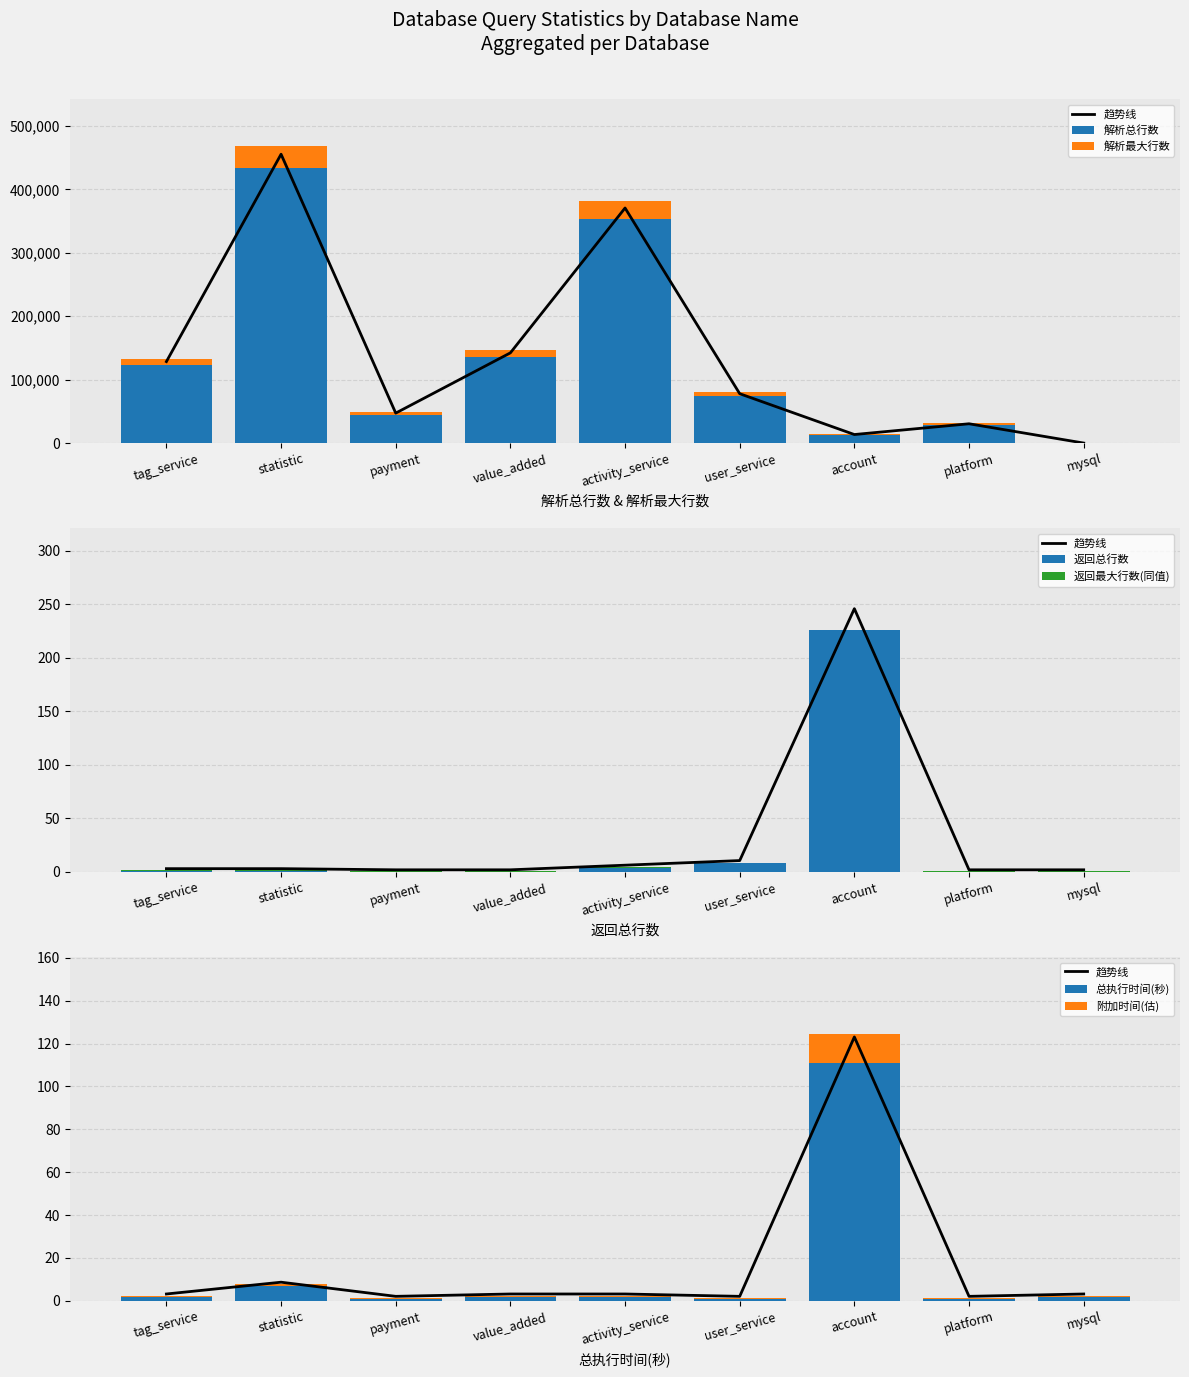

The value of 解析总行数 at payment is 44995.0. True or false?

True